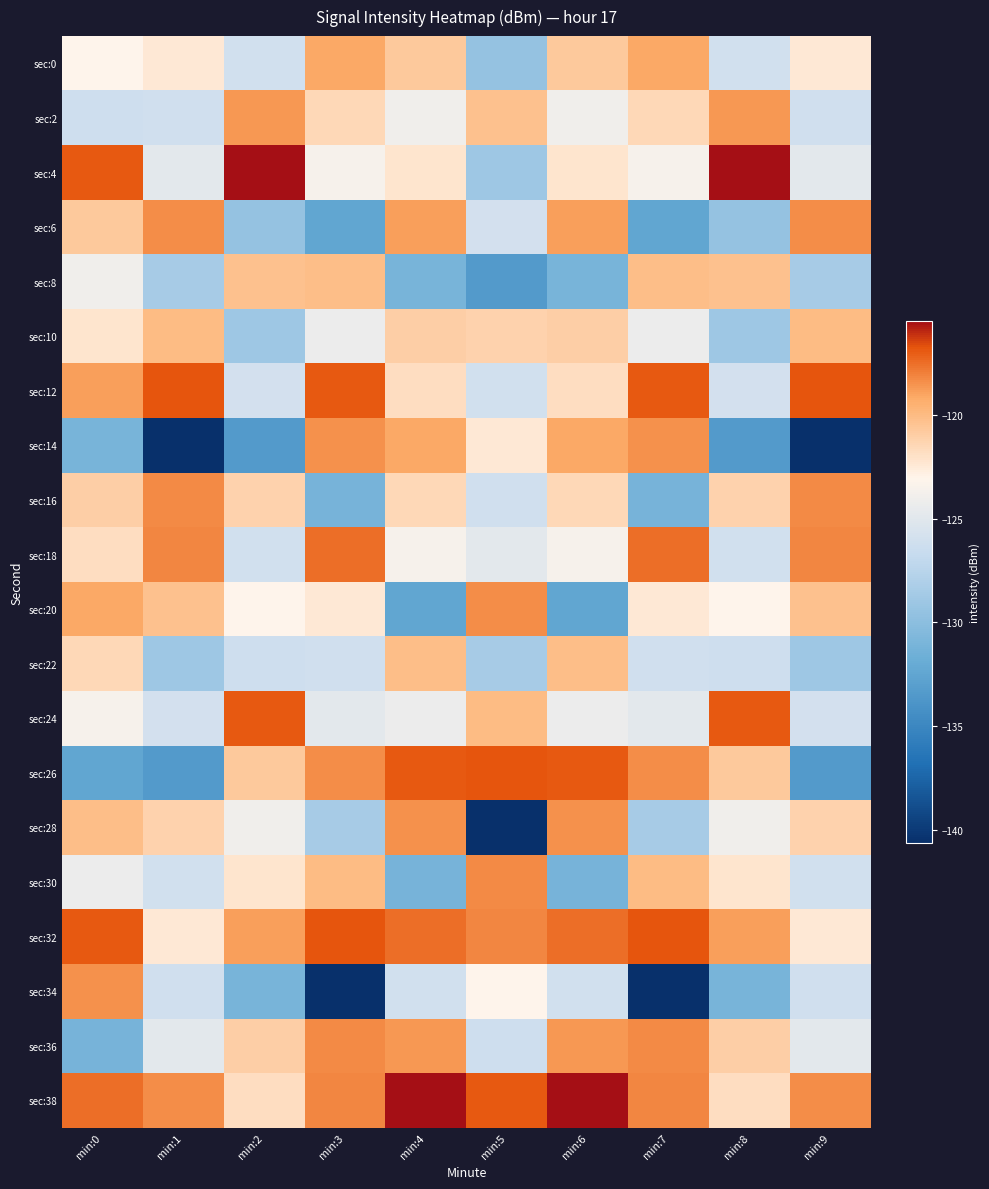

Between min:4 and min:0, which is larger?

min:4